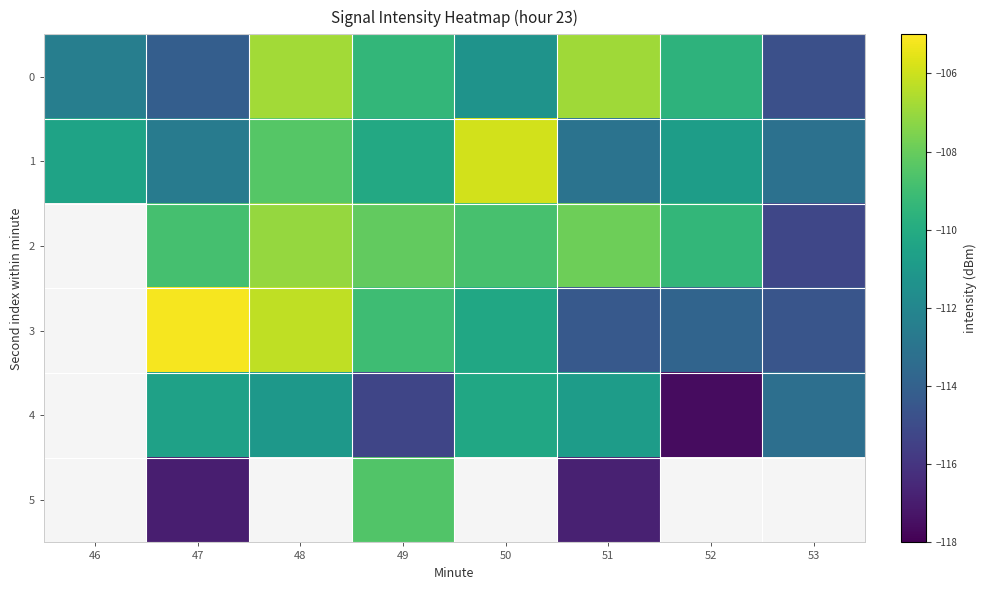

Rank the categories by 1 value from highest to lowest.

50, 48, 49, 46, 52, 47, 51, 53